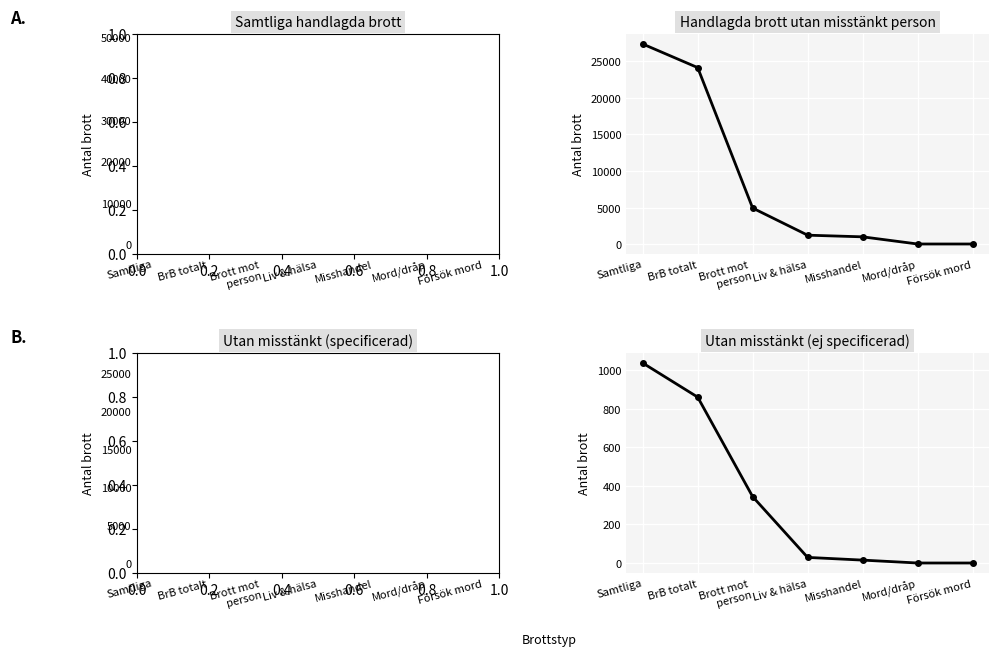

True or false: Samtliga handlagda brott and Utan misstänkt (specificerad) cross at least once.

False